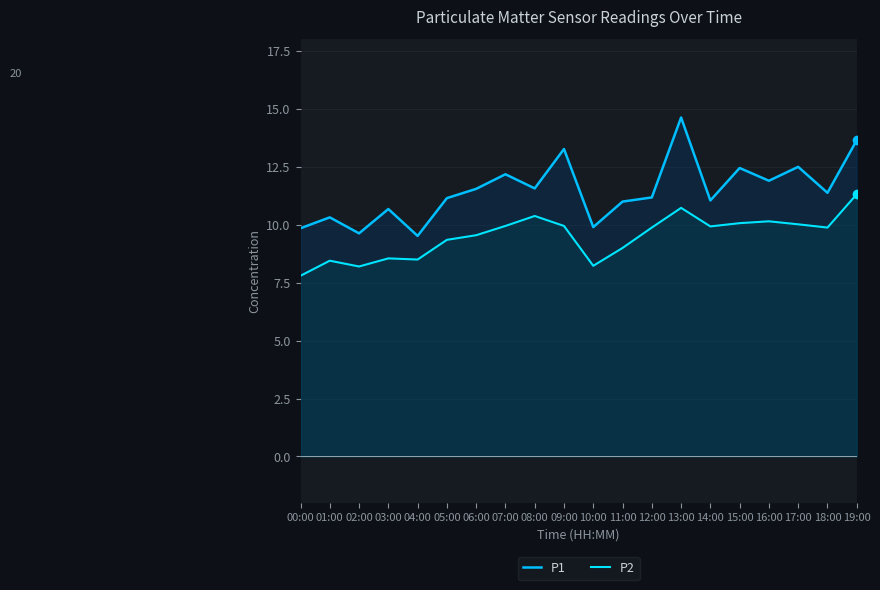

Rank the series at 03:00 from highest to lowest value.

P1, P2